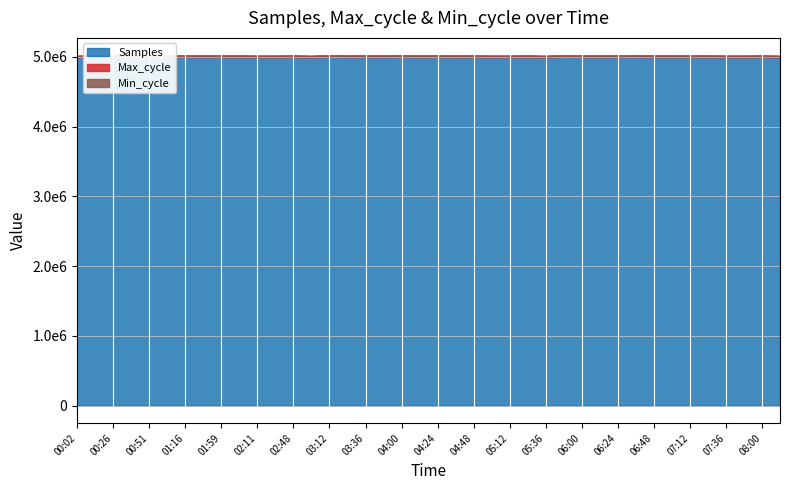

At which label is Min_cycle closest to 28?

00:02